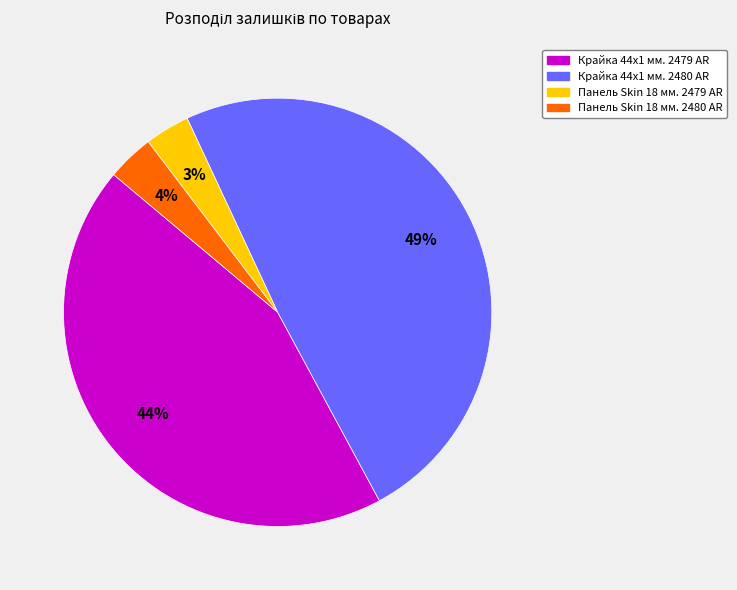

Which category has the biggest portion of the pie?

Крайка 44x1 мм. 2480 AR